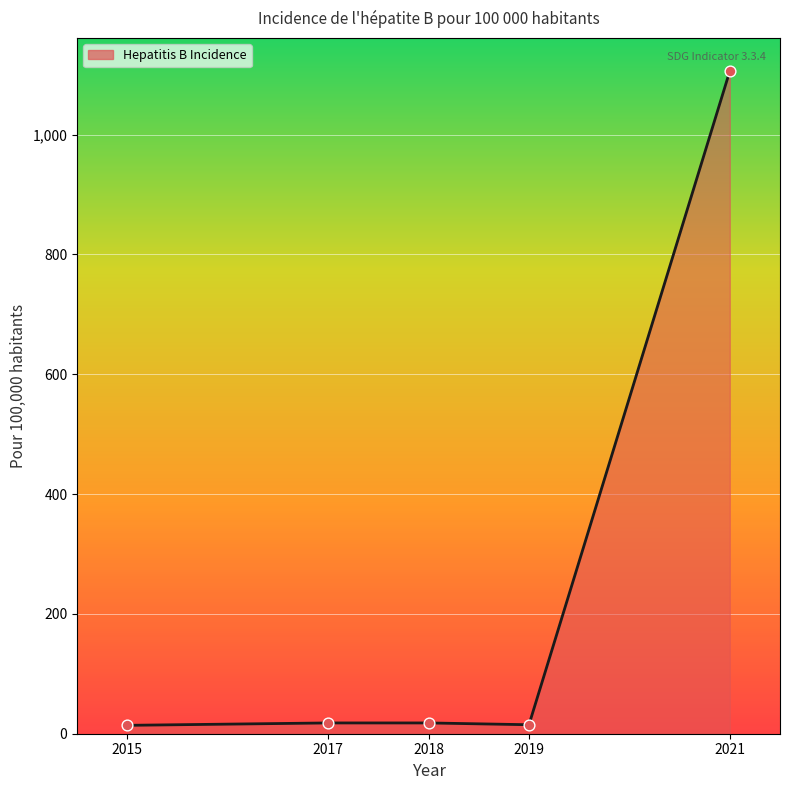

What is the change in value from 2019 to 2021?

+1091